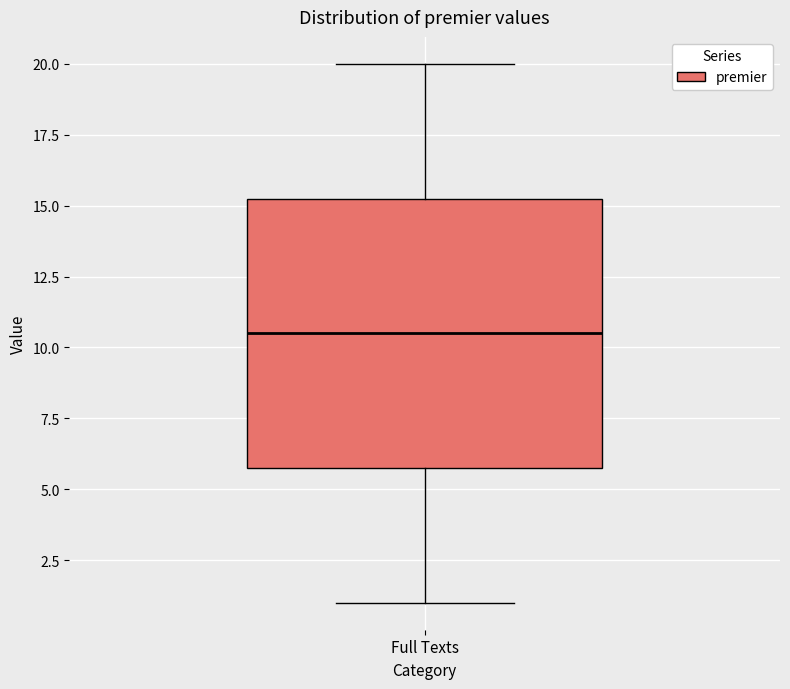

Read this box plot against the y-axis: the position of the median line, the range covered by the box, and the ends of both whiskers. The values are not printed on the chart, so give them approximately, as read against the axis.

median 10.5, box 6.0 to 15.5, whiskers 1.0 to 20.0